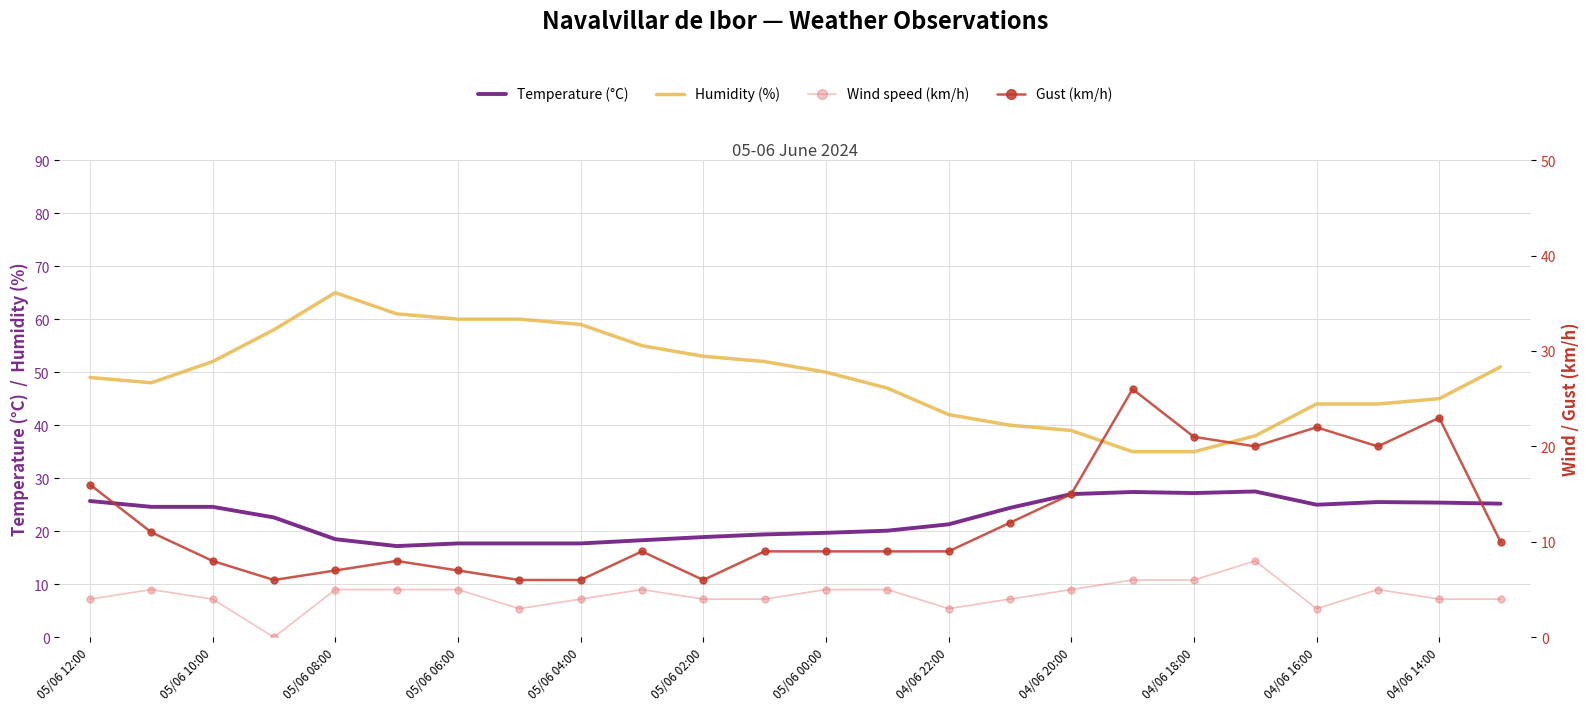

The value of Temperature (°C) at 04/06 20:00 is 45.7. True or false?

False